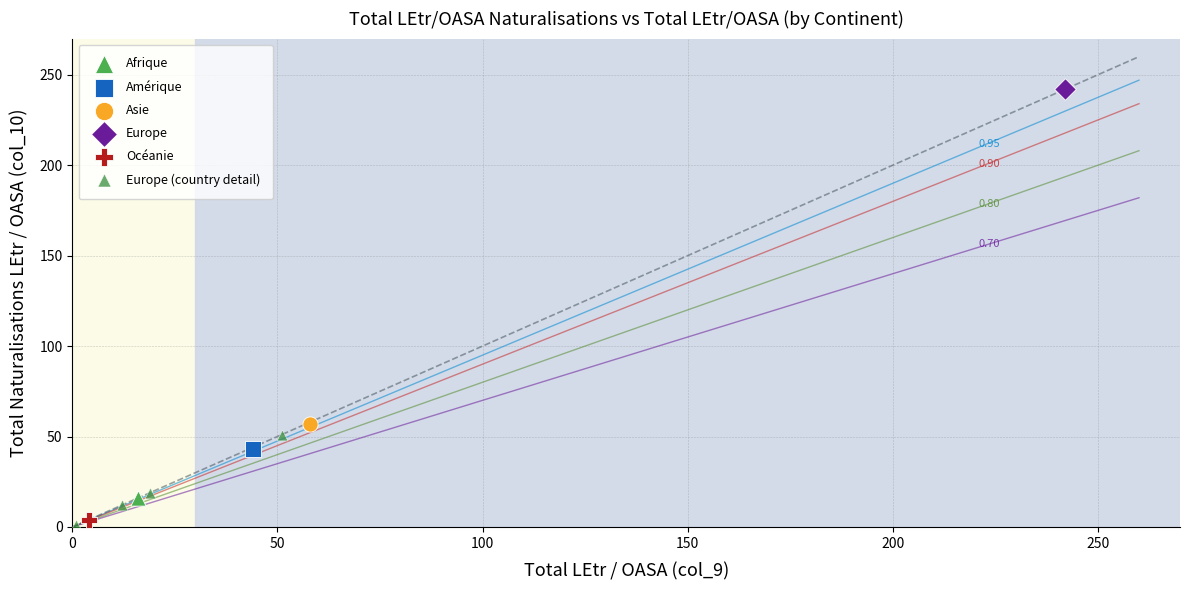

What are all the series names shown in the legend?

Afrique, Amérique, Asie, Europe, Océanie, Europe (country detail)